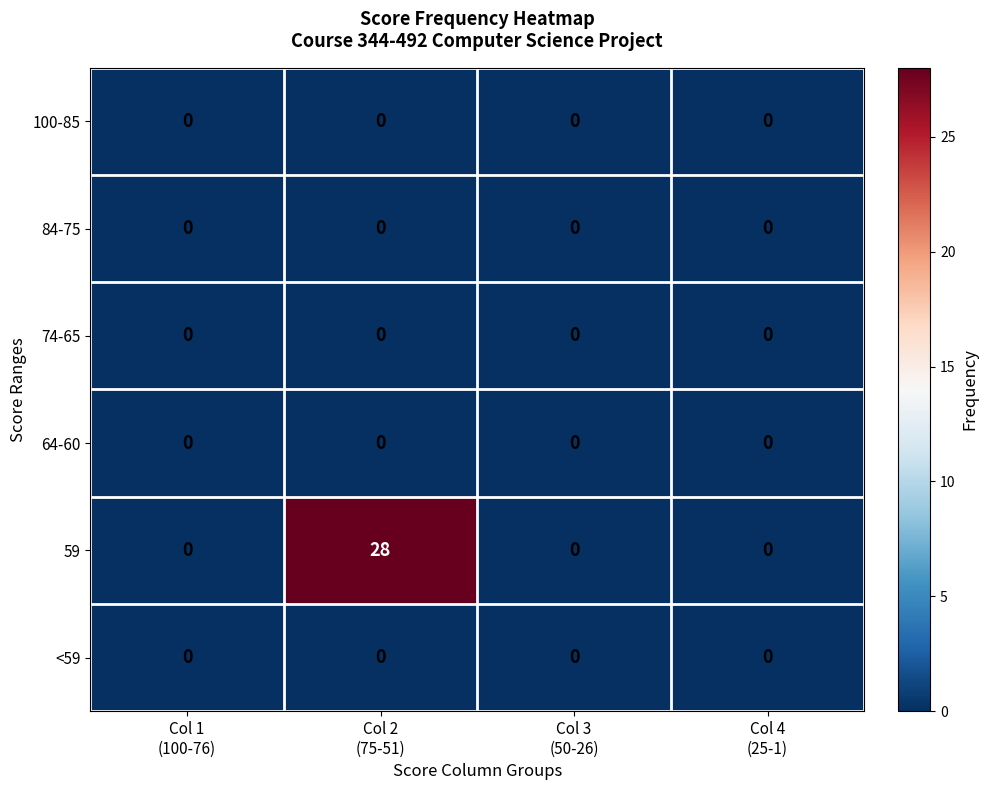

Which series has the widest spread of values?

59